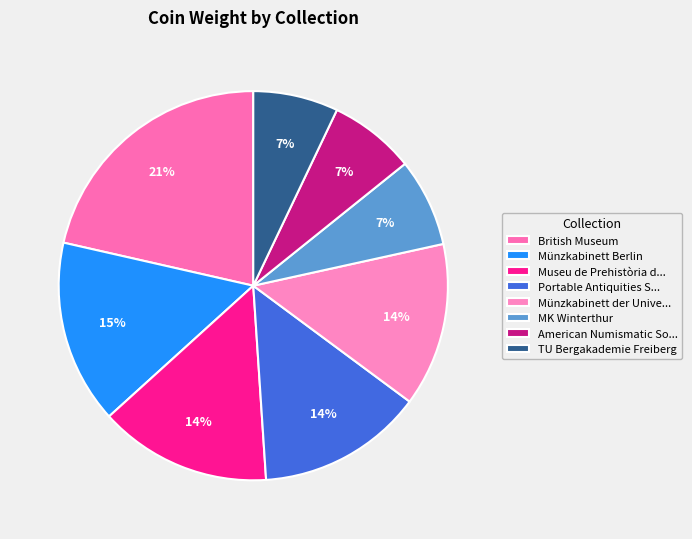

Is MK Winterthur the majority of the pie?

No